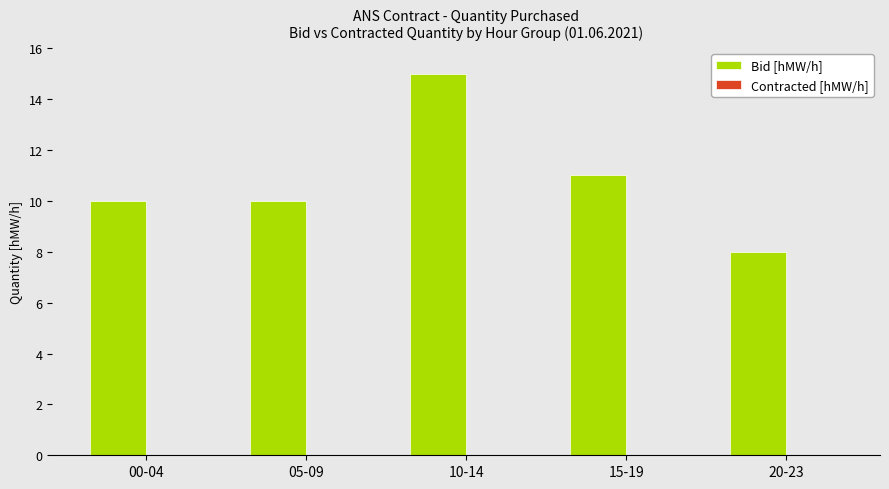

Between 10-14 and 15-19, which is larger?

10-14